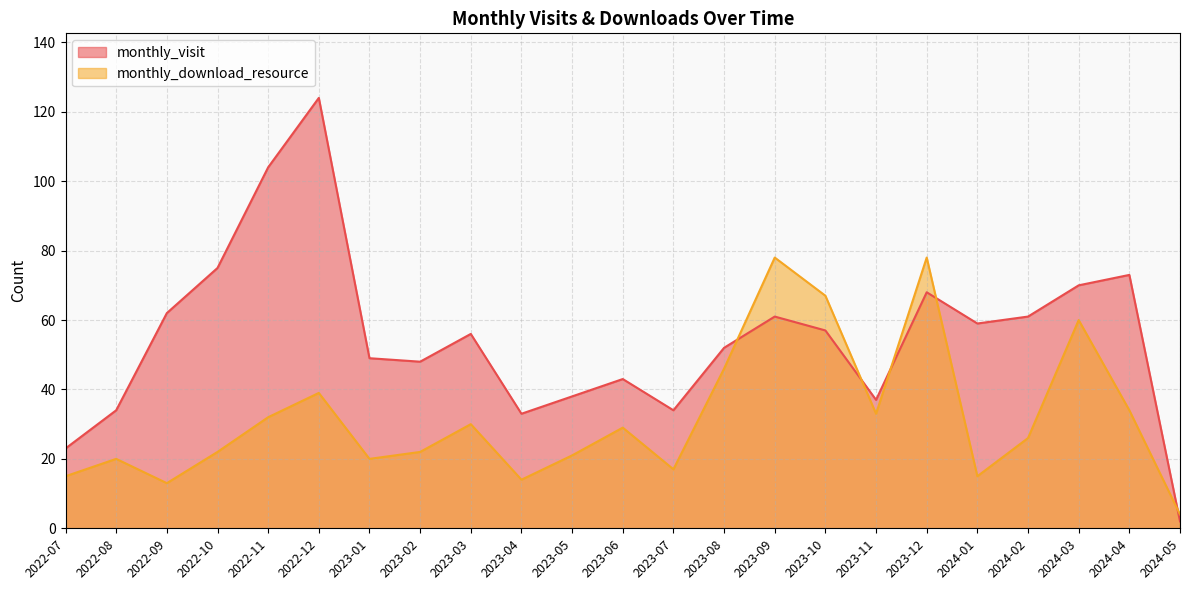

In monthly_download_resource, how many points are higher than both neighbors (excluding endpoints)?

7